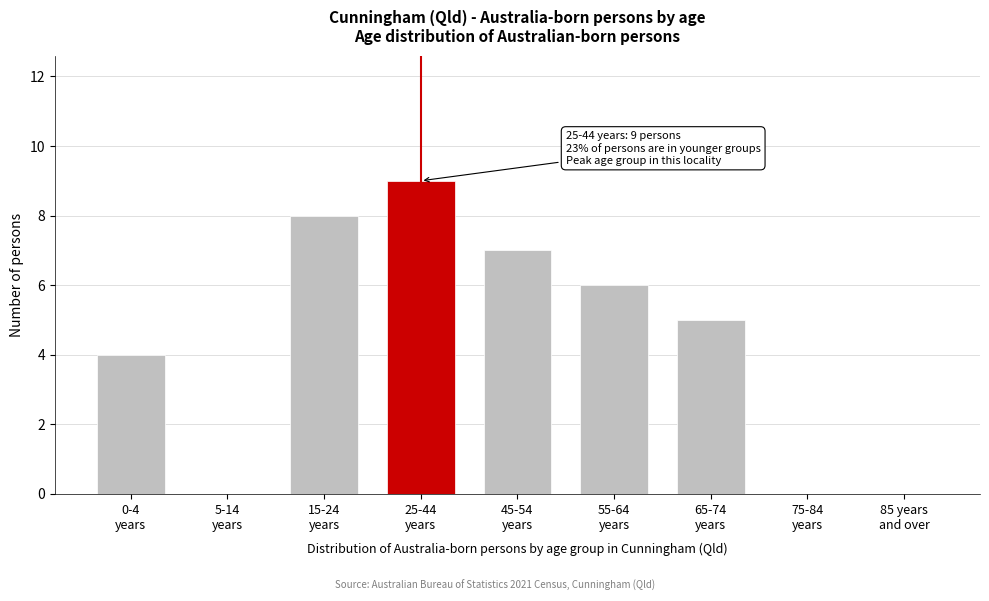

What is the sum of all values?

39